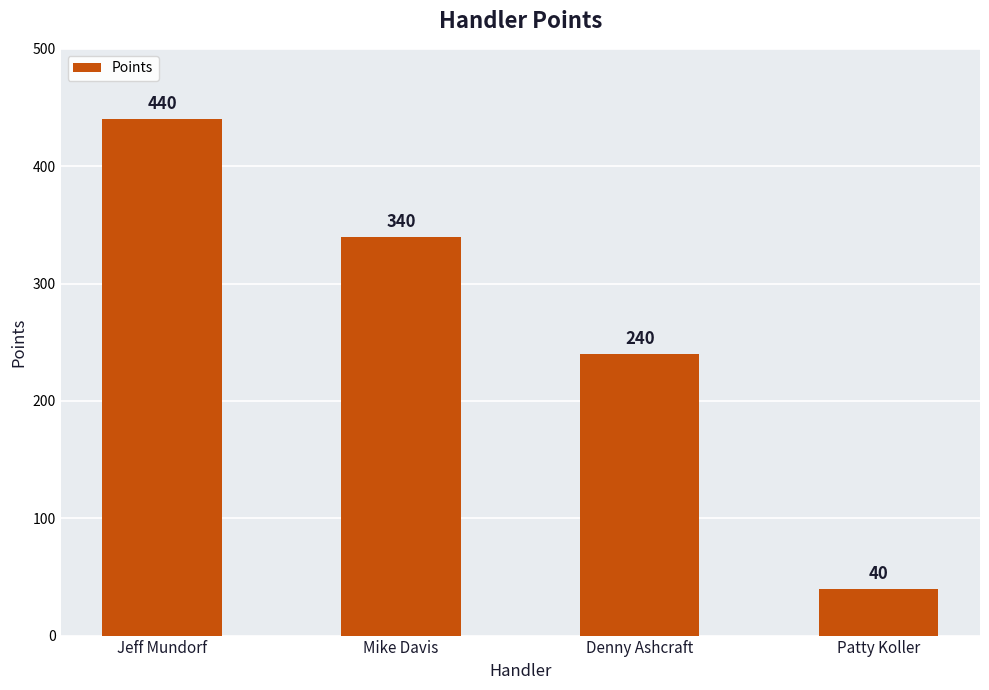

Where does the data first go above 340?

Jeff Mundorf